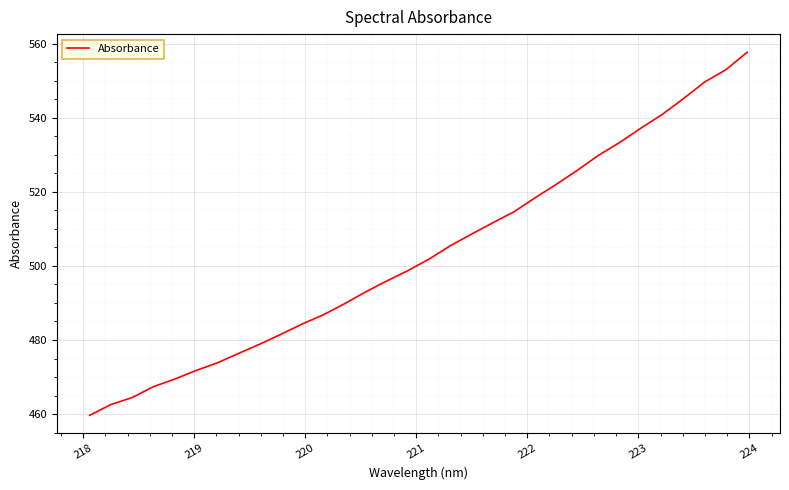

What is the greatest value displayed?

557.6